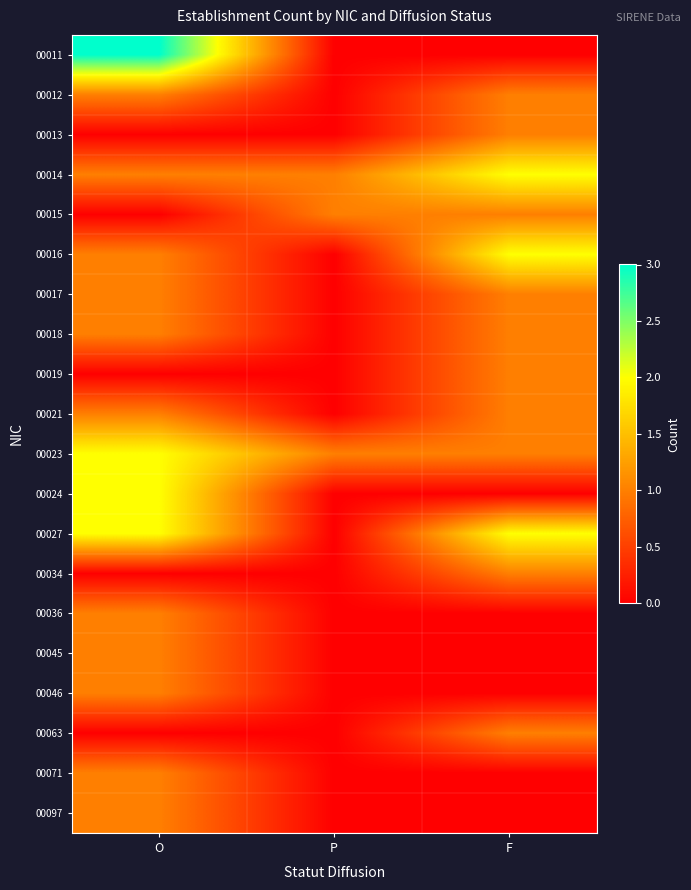

What is the total value across all series at O?

20